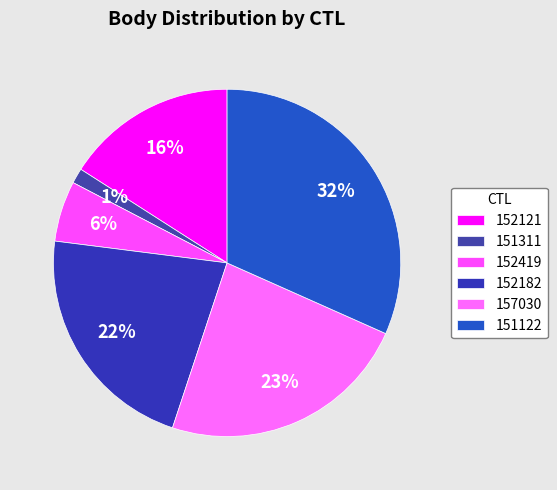

To the nearest percent, what is the average slice percentage?

17%